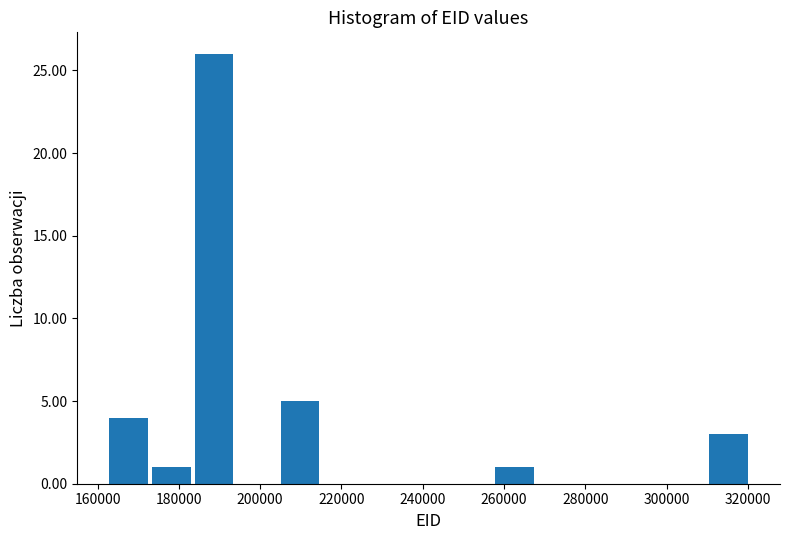

What is the height of the bar covering 310000 to 320000 on the x-axis? Neither the bar edges nor the heights are printed on the chart, so give them approximately, as read against the axes.

3